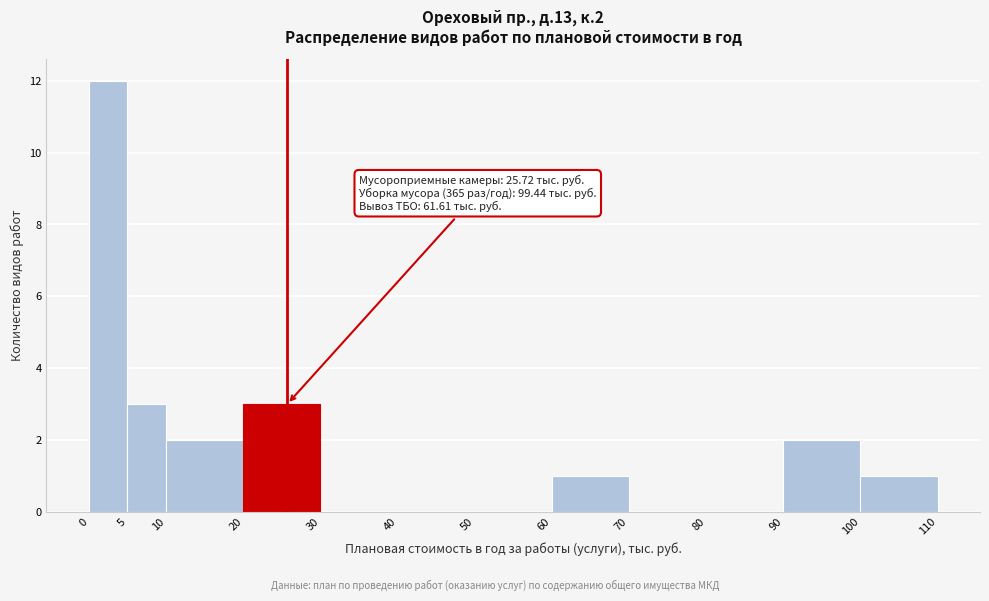

Which range on the x-axis has the tallest bar?

0 to 5